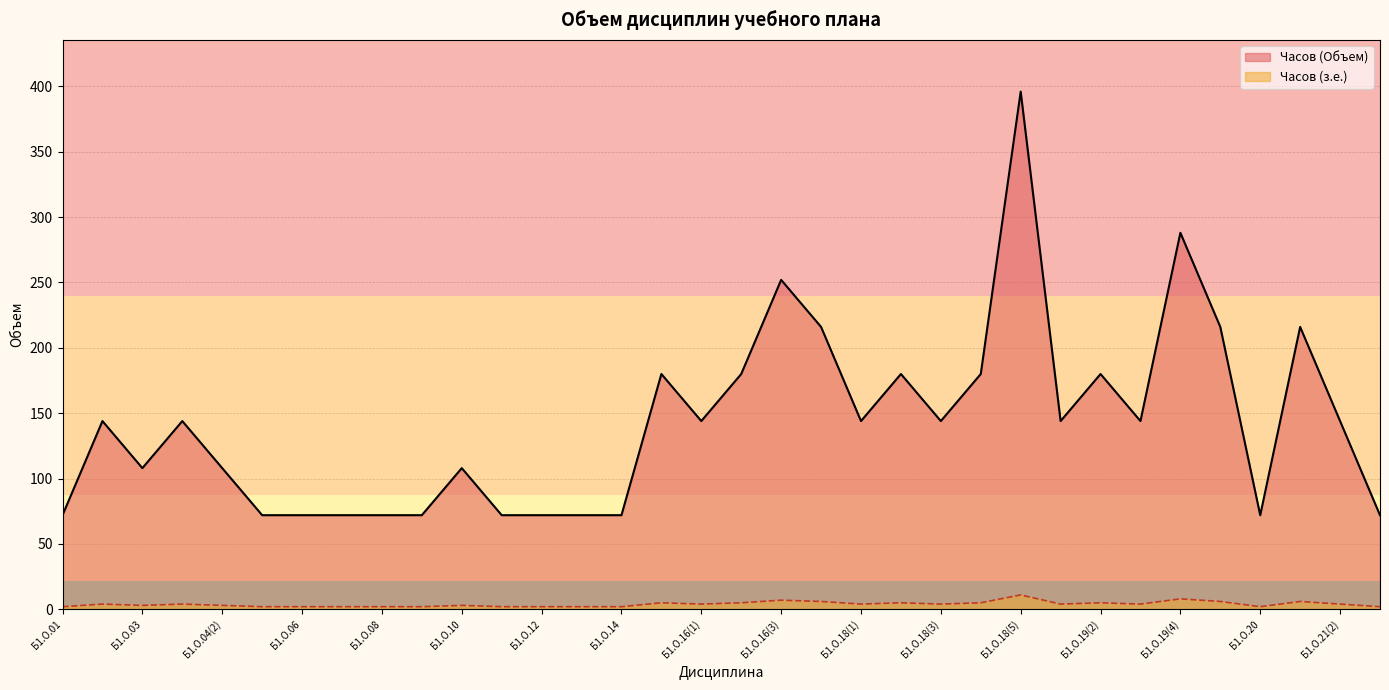

Where is the first local maximum for Часов (з.е.)?

Б1.О.02